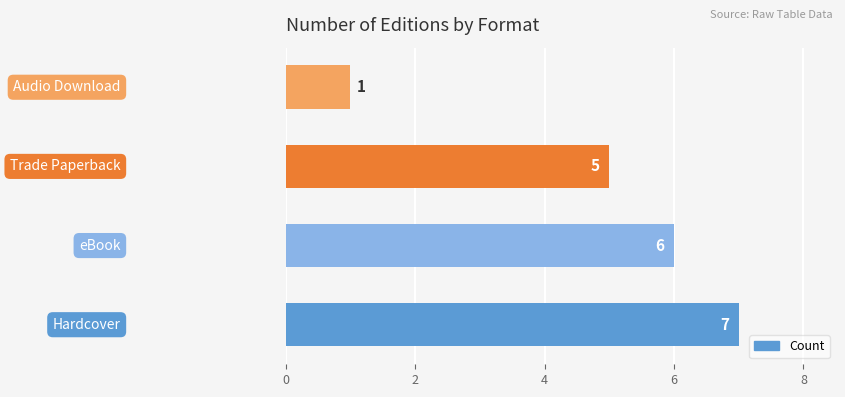

What is the maximum value shown in the chart?

7